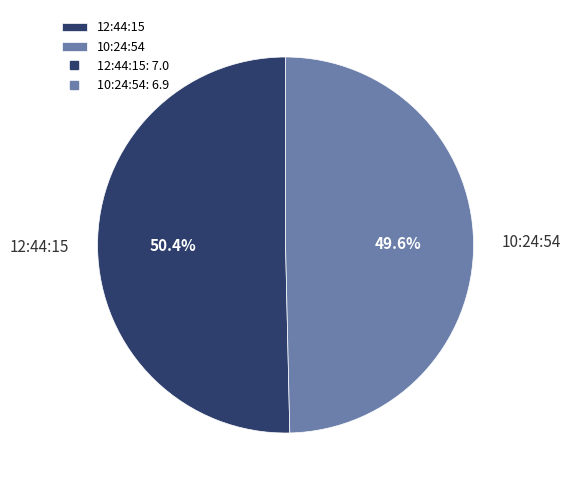

To the nearest percent, what is the difference between the 10:24:54 and 12:44:15 slice percentages?

1%